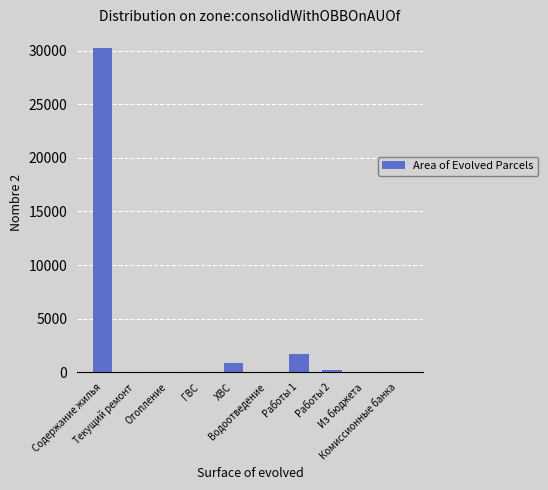

Reading left to right, transcribe all the data shown in this chart.

30214.3	0.0	0.0	0.0	875.2	0.0	1677.8	211.9	0.0	0.0